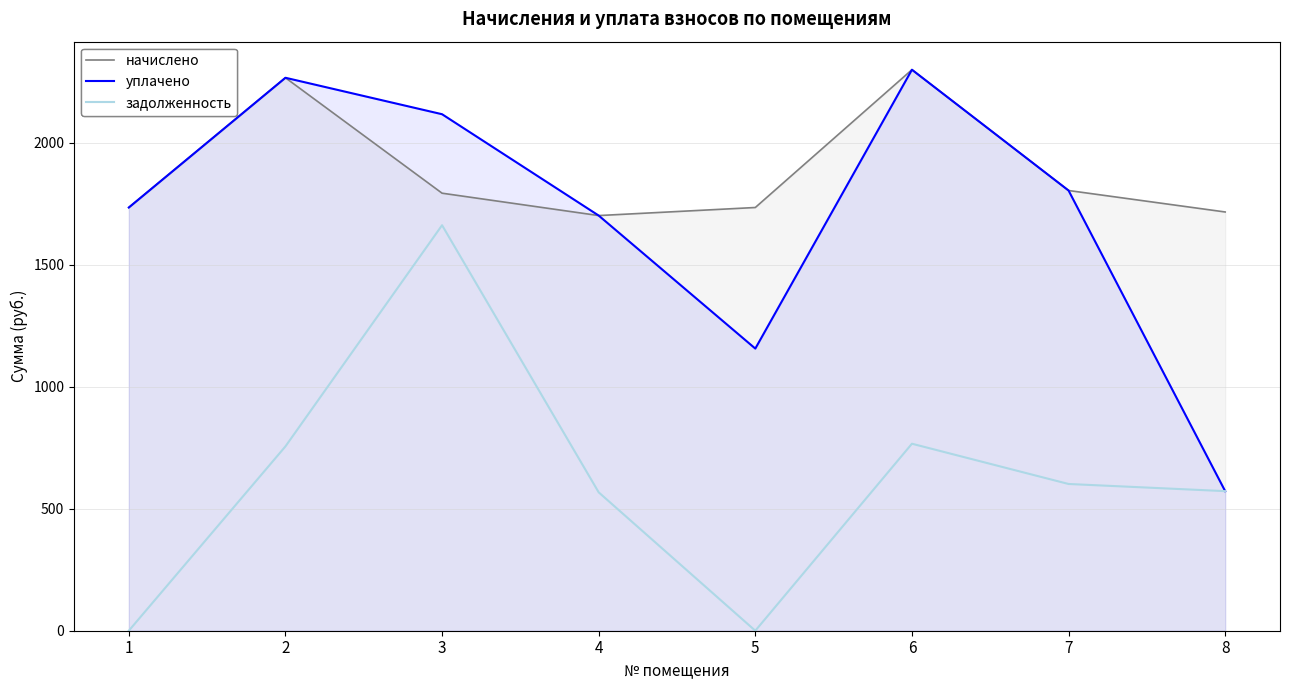

What is the total value across all series at 4?

3969.1